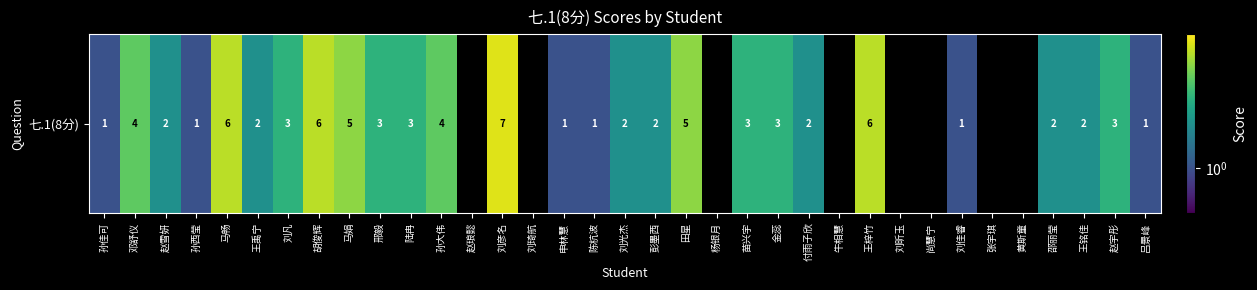

At which label does the data first exceed 2?

邓舒仪